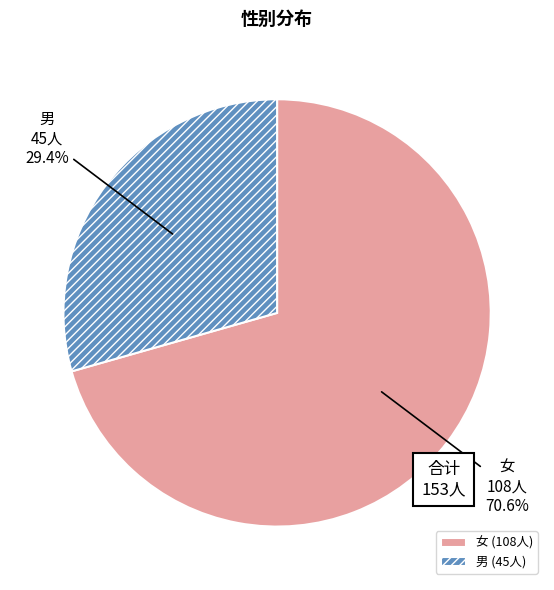

Which slice represents more than half of the pie?

女